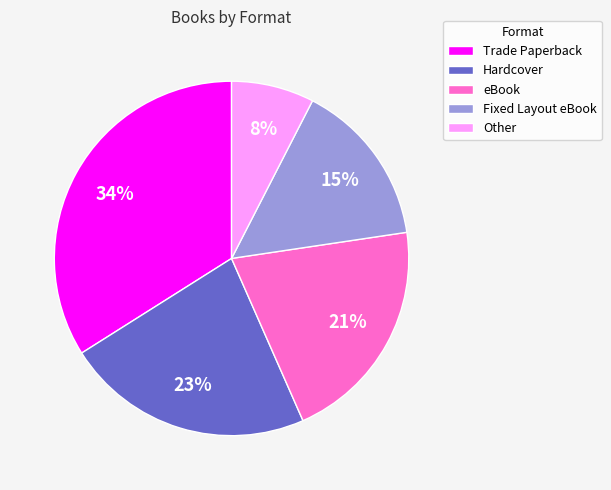

True or false: Hardcover accounts for 23% of the total.

True